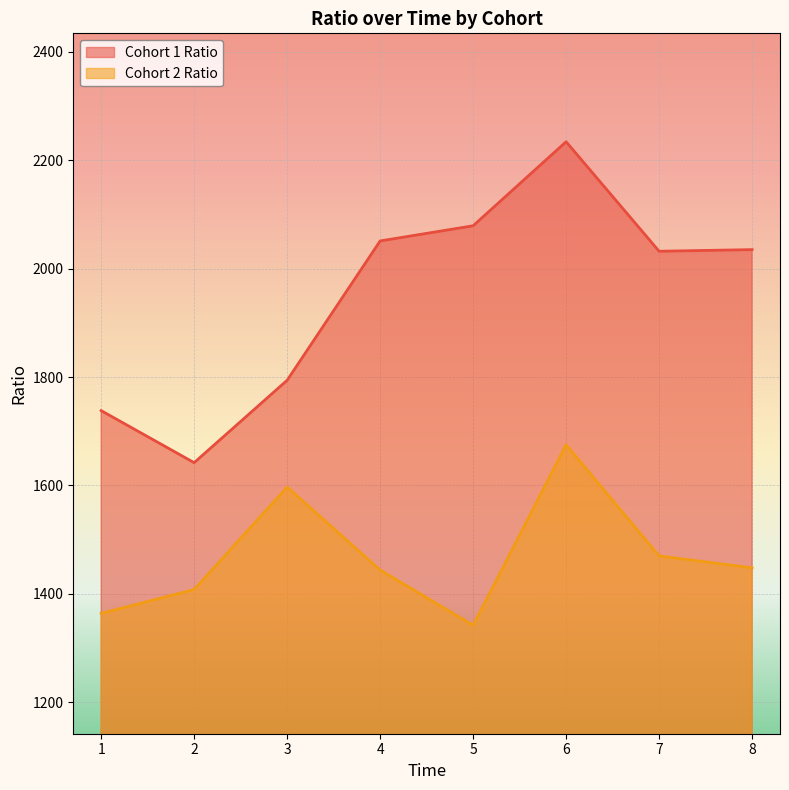

True or false: cohort_1_avg_ratio and cohort_2_avg_ratio intersect in this chart.

False